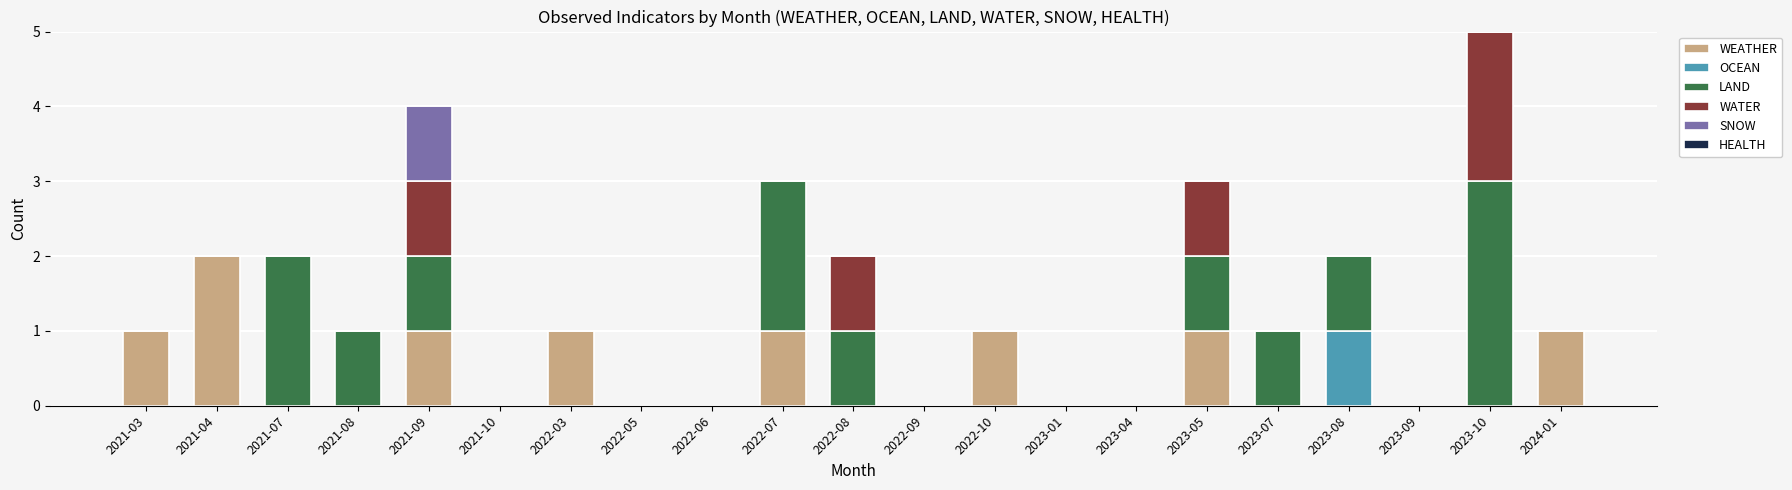

True or false: WEATHER has a value of 0 at 2023-04.

True